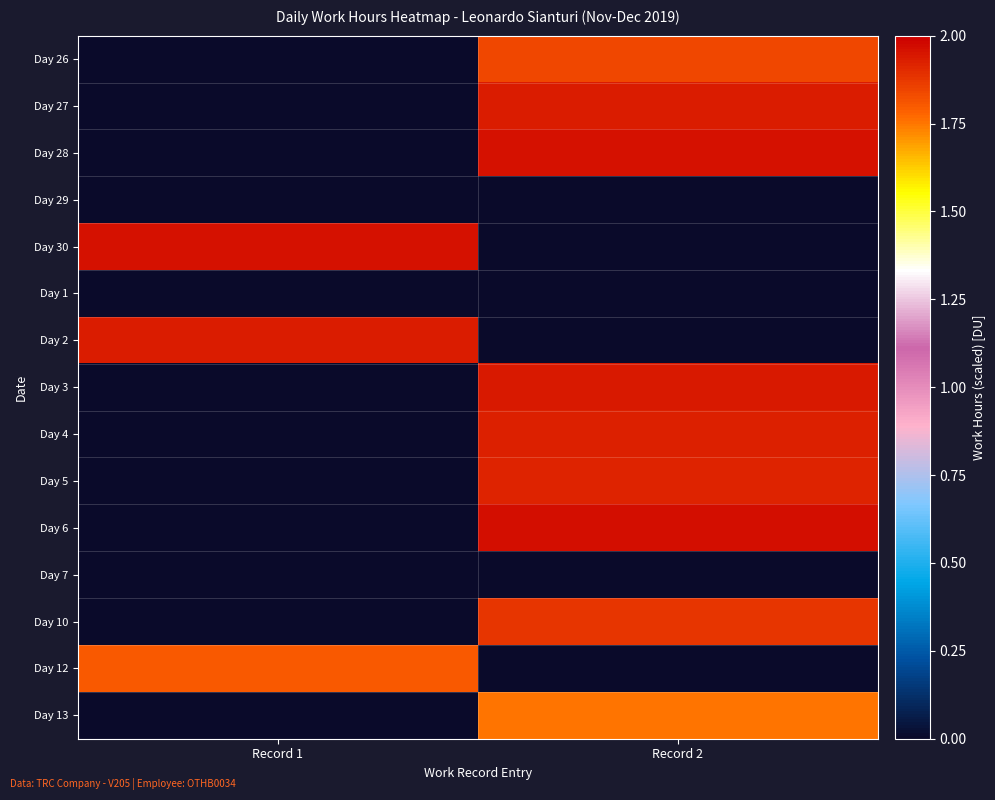

At how many categories does at least one series exceed 1?

2